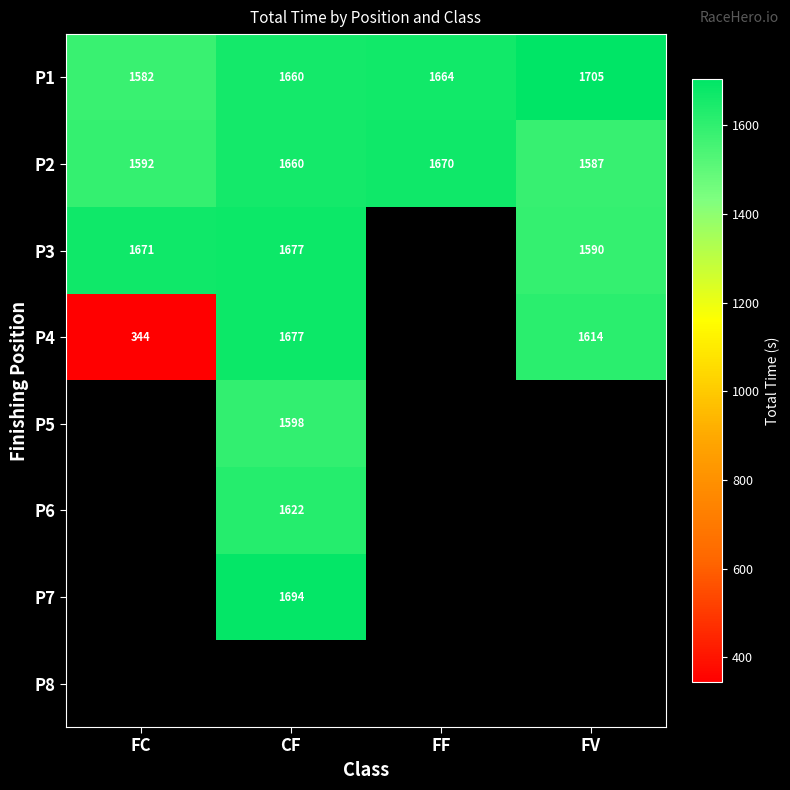

Rank the categories by P1 value from lowest to highest.

FC, CF, FF, FV